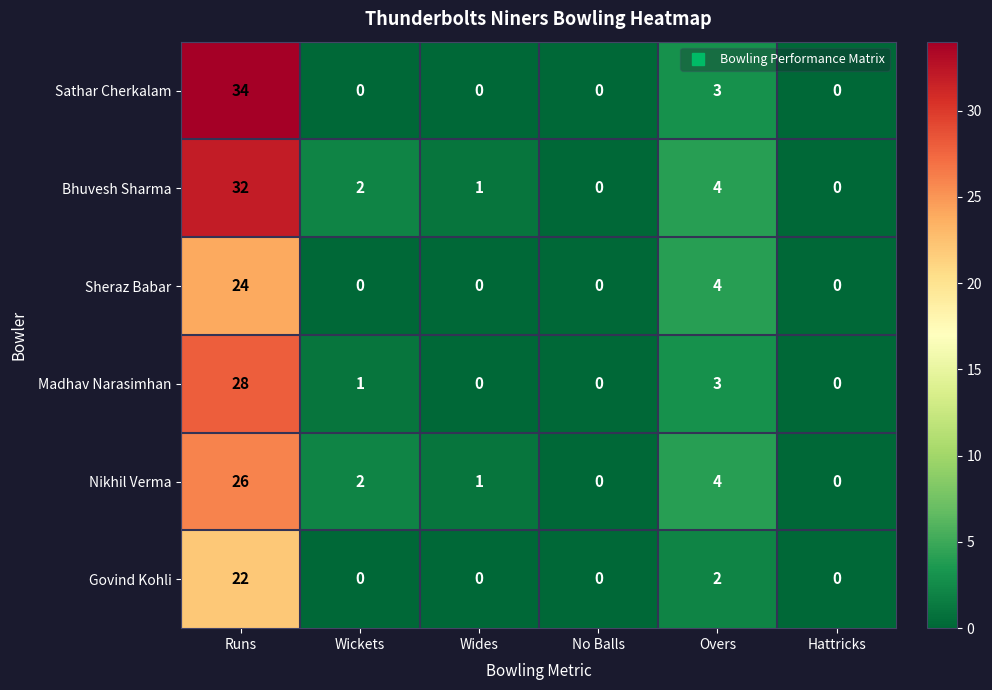

Which series has the largest range (max minus min)?

Sathar Cherkalam